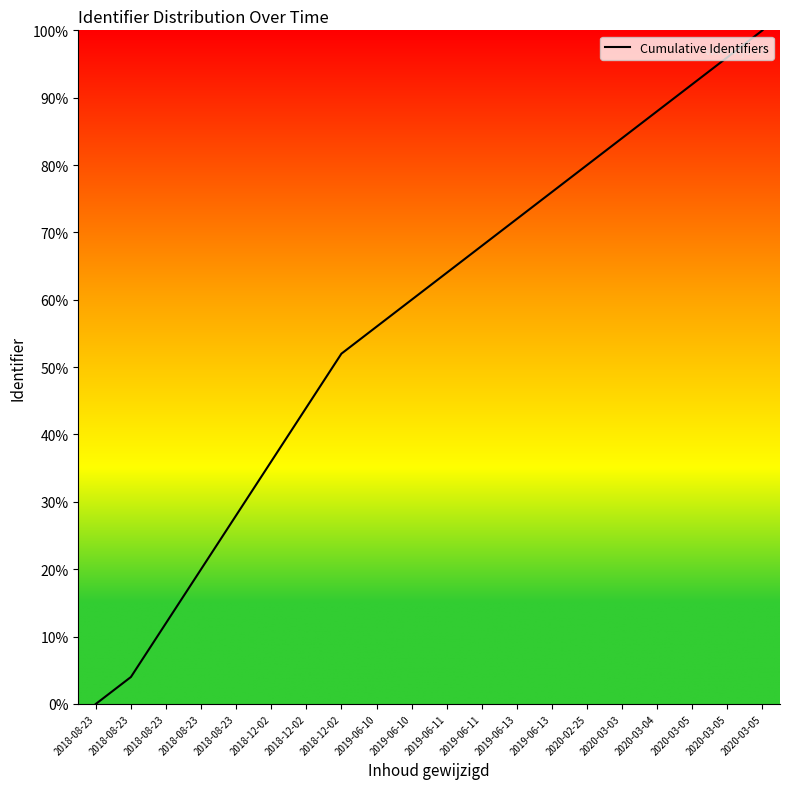

Reading right to left, transcribe all the data shown in this chart.

100.0	96.0	92.0	88.0	84.0	80.0	76.0	72.0	68.0	64.0	60.0	56.0	52.0	44.0	36.0	28.0	20.0	12.0	4.0	0.0